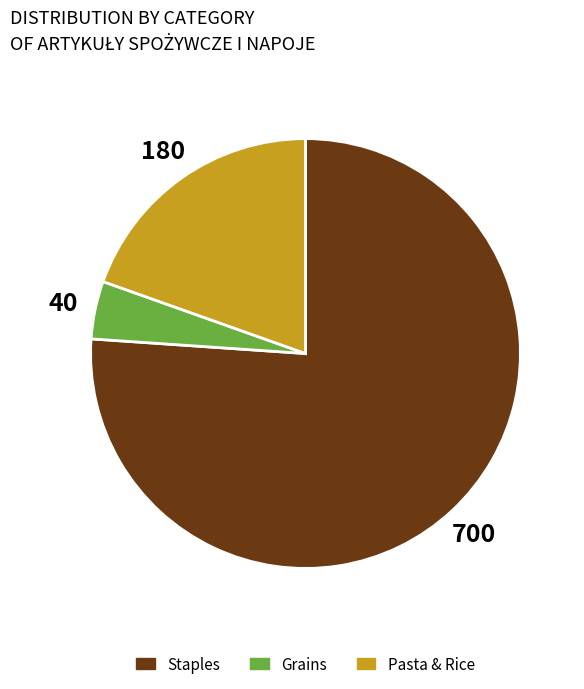

Does any single category account for the majority?

Yes